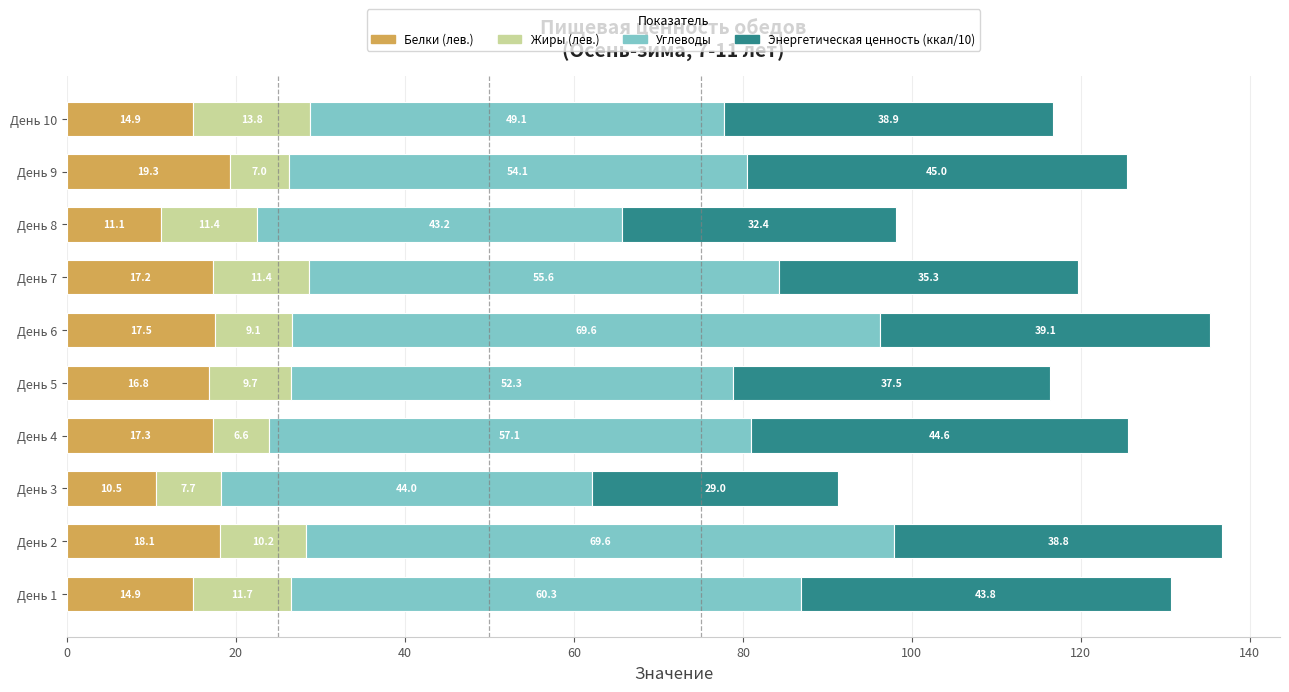

At which category is the sum across all series the highest?

День 2